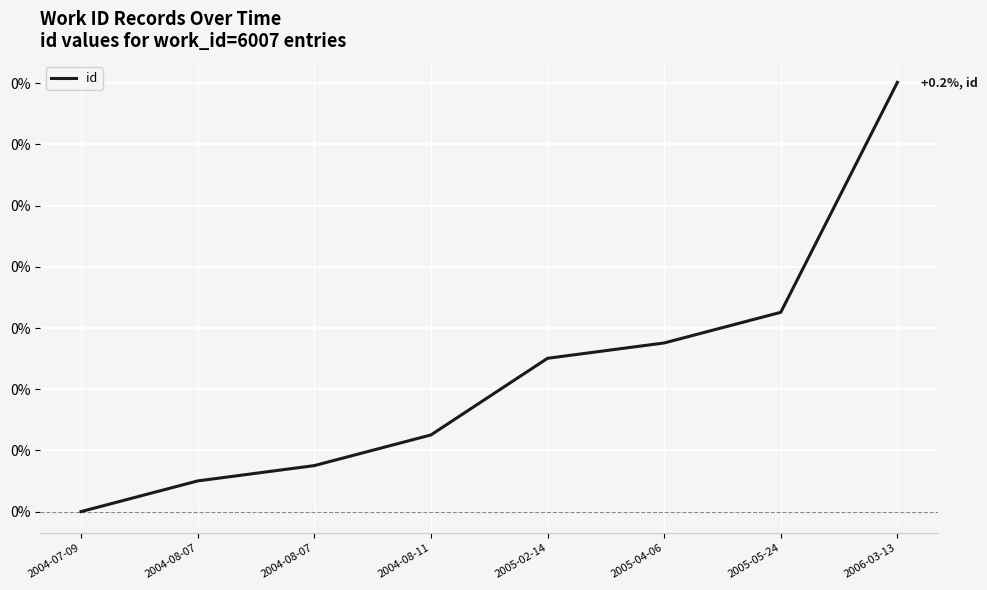

Reading left to right, transcribe all the data shown in this chart.

2004-07-09=0.0	2004-08-07=0.0	2004-08-07=0.0	2004-08-11=0.0	2005-02-14=0.1	2005-04-06=0.1	2005-05-24=0.1	2006-03-13=0.2